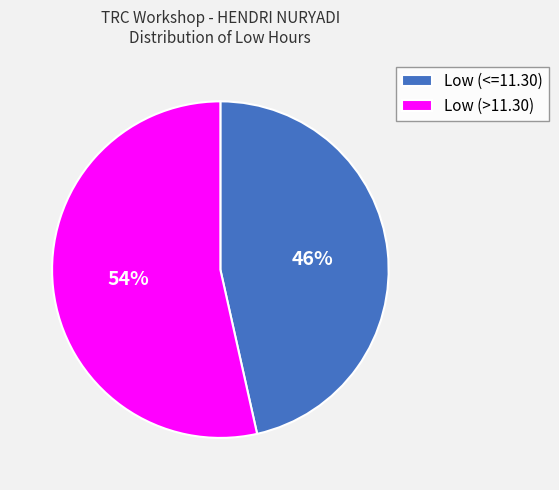

The Low (>11.30) slice represents 63% of the pie. True or false?

False